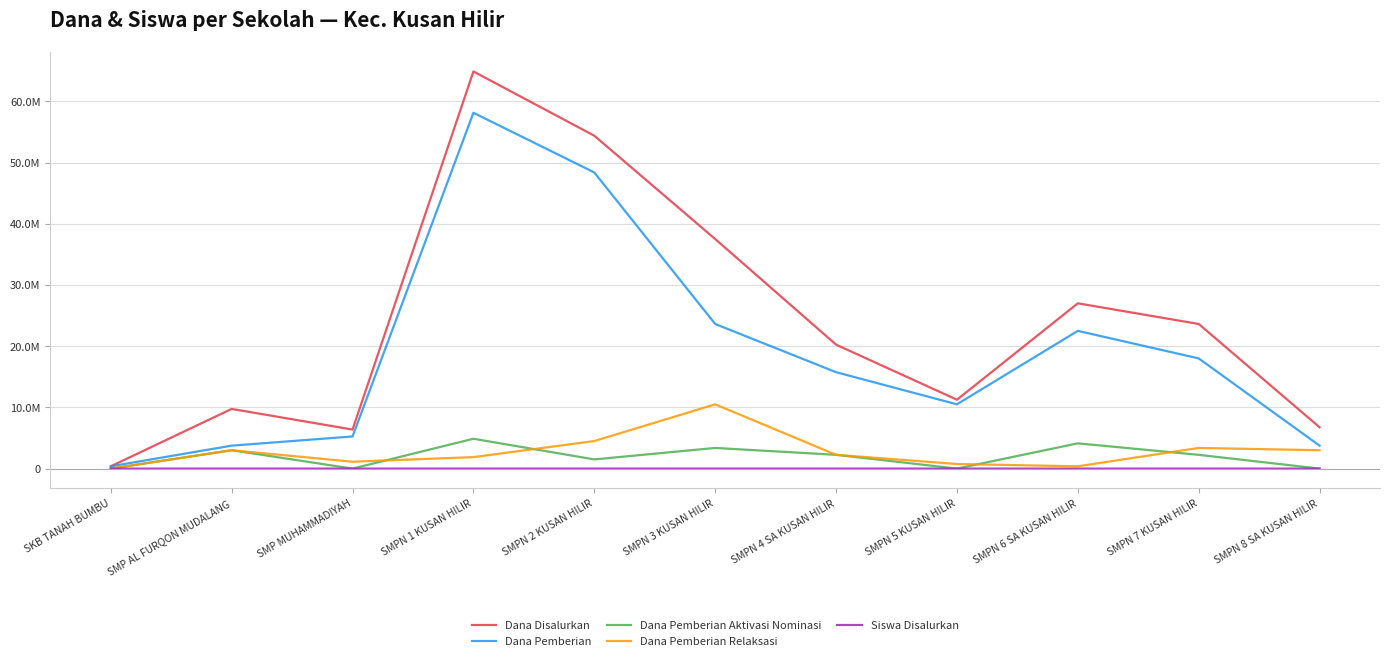

The value of Dana Pemberian Relaksasi at SMPN 2 KUSAN HILIR is 6894007. True or false?

False